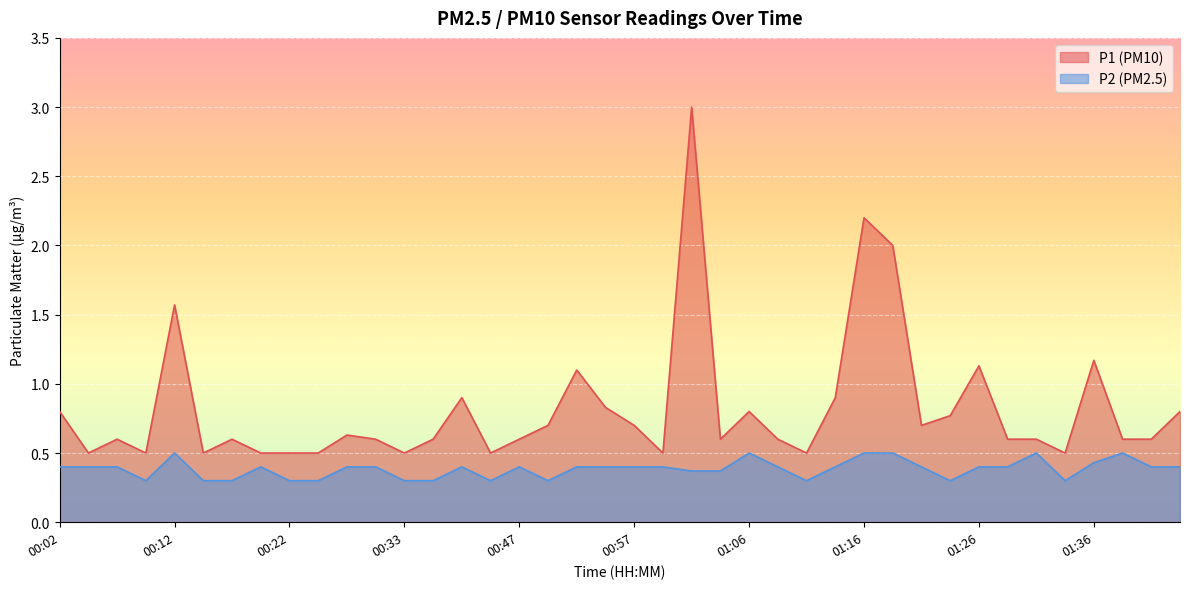

Read the P1 value at 01:16.

2.2